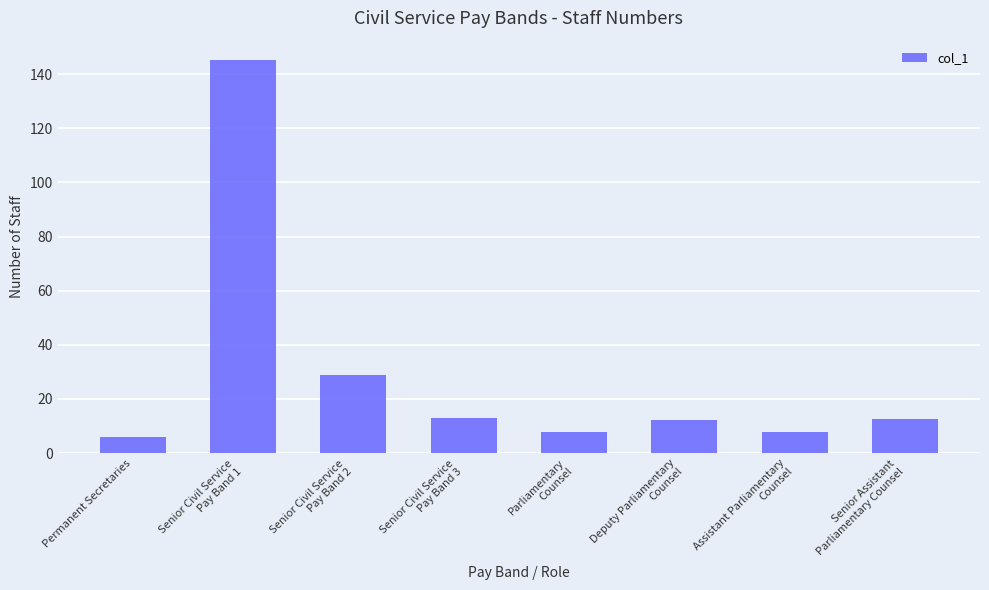

The value at Senior Civil Service
Pay Band 3 is 13.1. True or false?

True